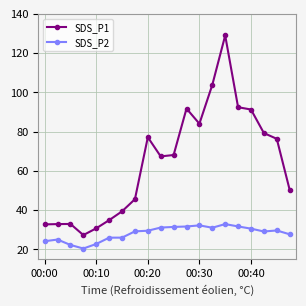

At how many categories does at least one series exceed 44?

13